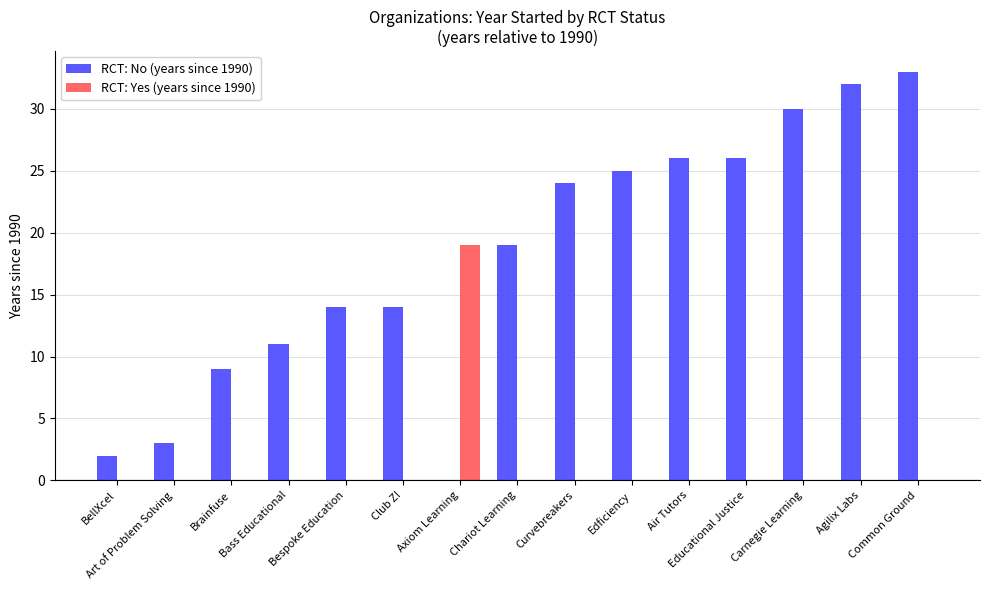

Reading left to right, list all the values displayed in this chart.

RCT: No (years since 1990): 2	3	9	11	14	14	0	19	24	25	26	26	30	32	33
RCT: Yes (years since 1990): 0	0	0	0	0	0	19	0	0	0	0	0	0	0	0